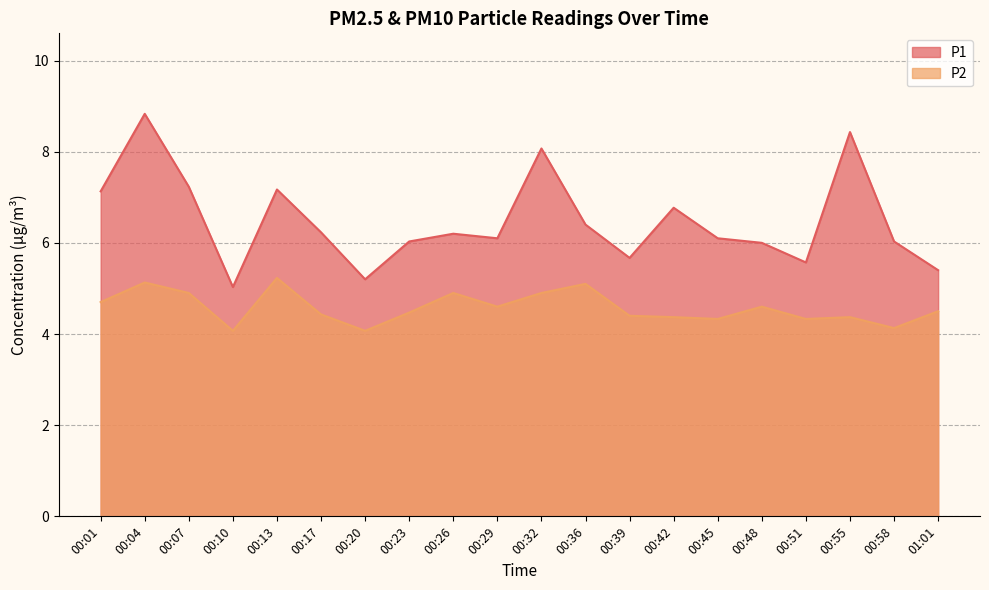

Which series has the widest spread of values?

P1